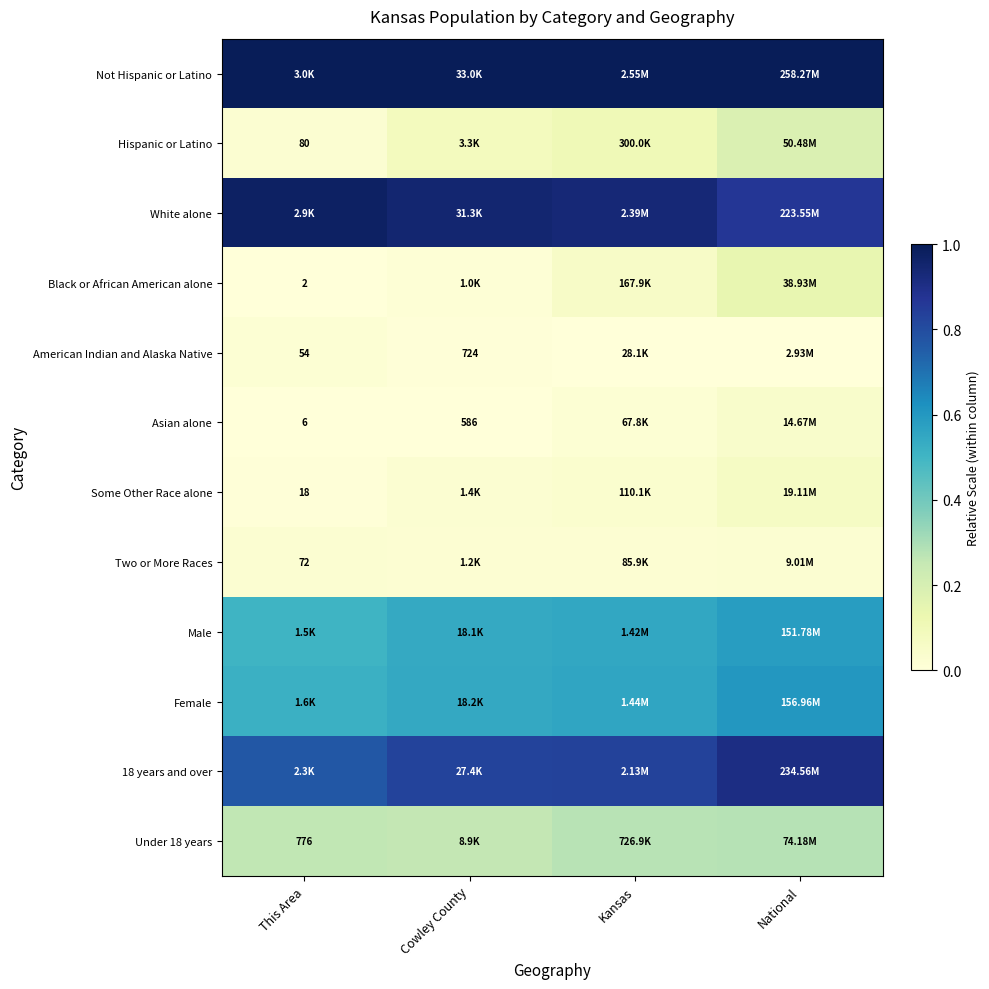

How many series are shown in this chart?

12